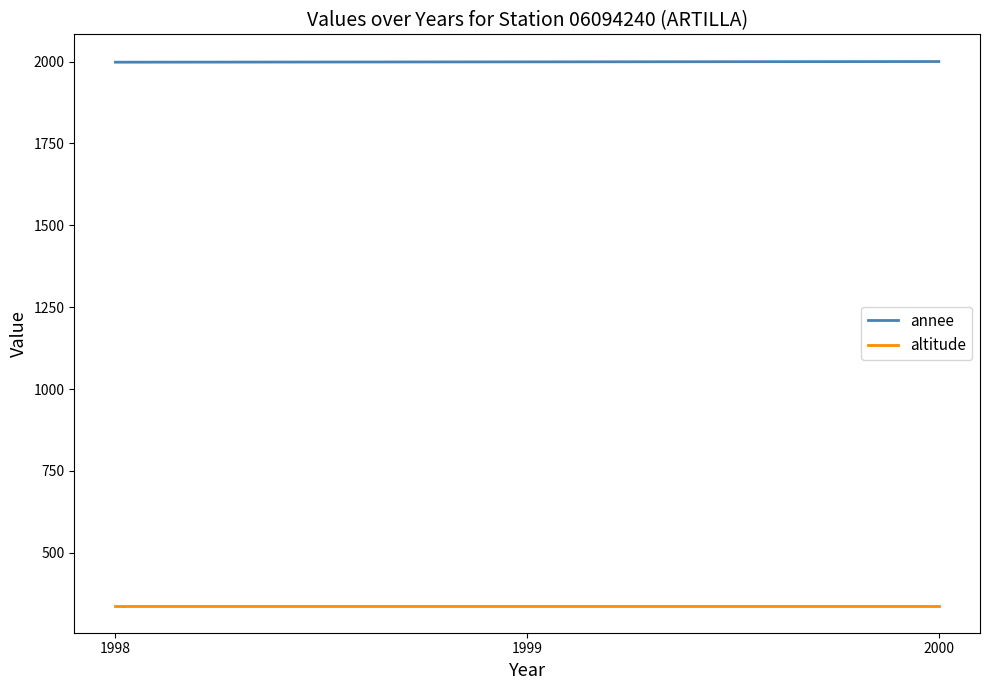

True or false: altitude has a value of 608 at 1999.

False